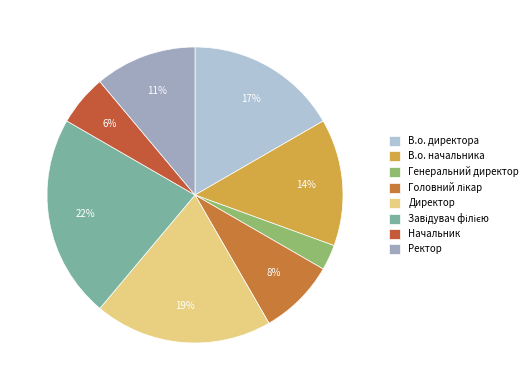

True or false: В.о. начальника accounts for 28% of the total.

False